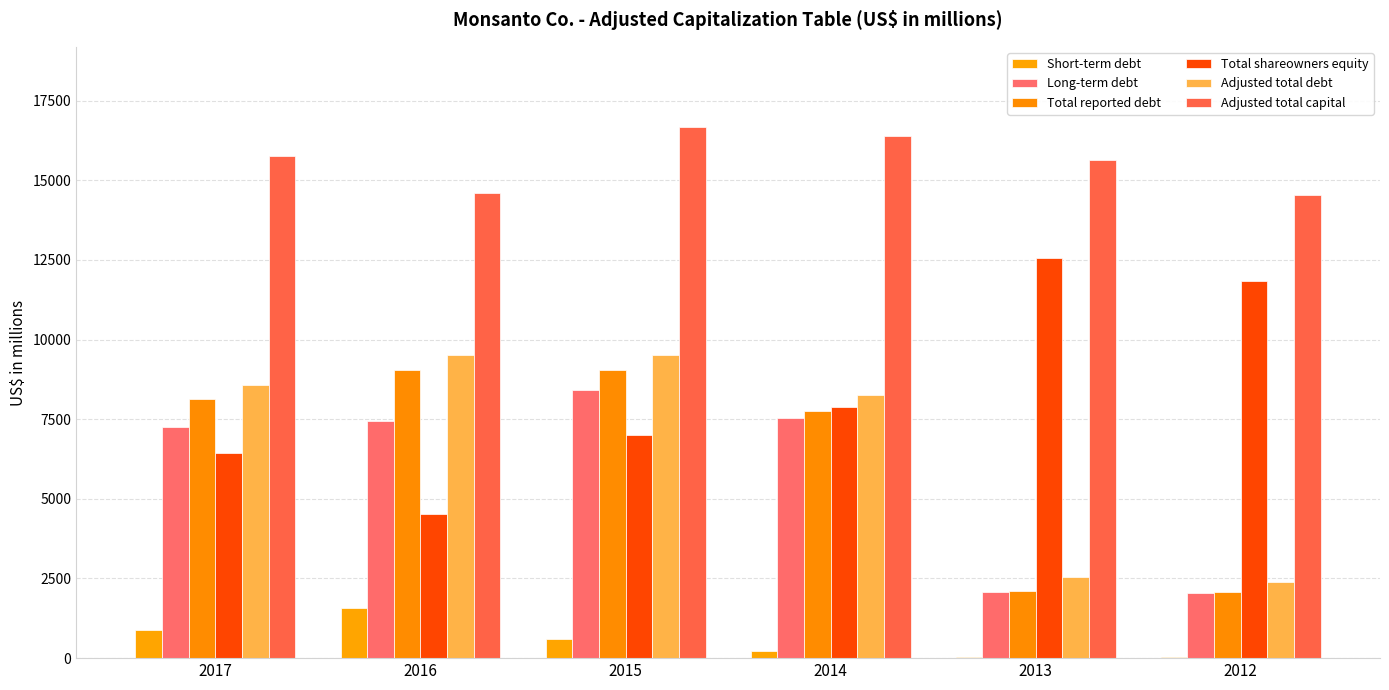

Which series changed the most between 2017 and 2012?

Adjusted total debt